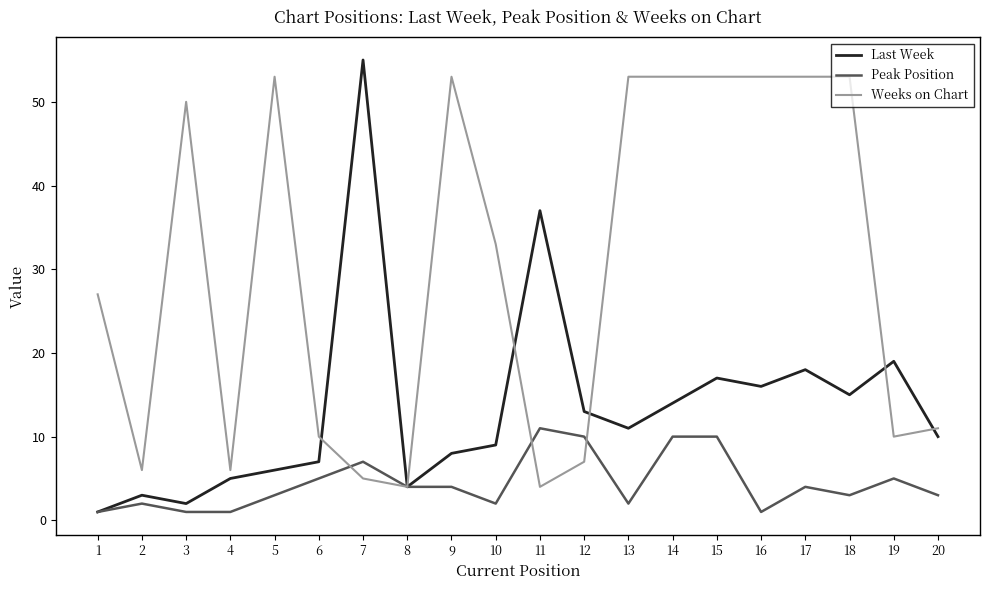

The value of Last Week at 14 is 25. True or false?

False